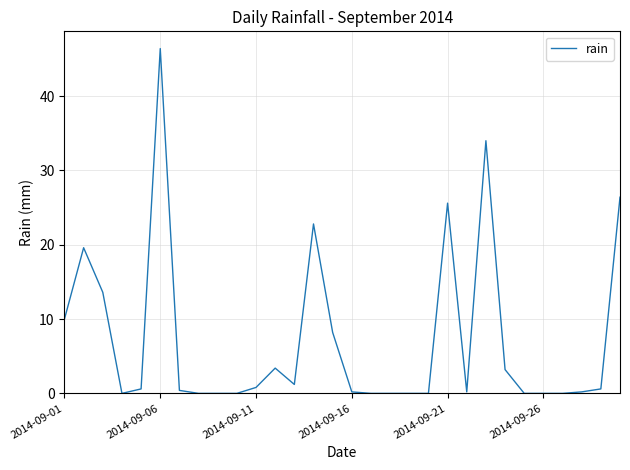

Does the chart have visible grid lines?

Yes